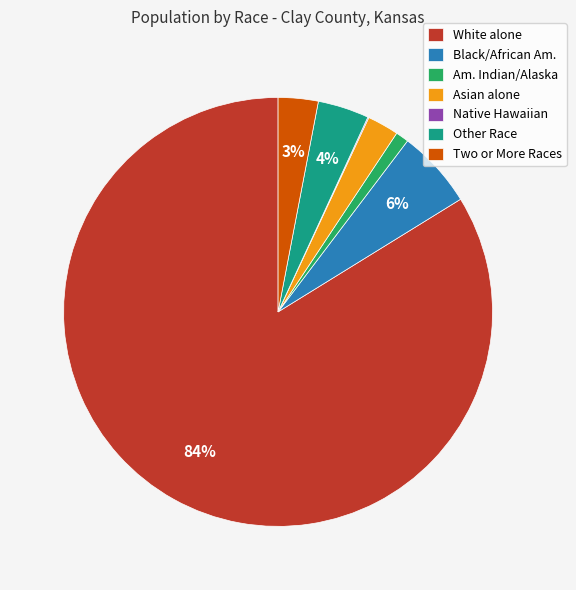

To the nearest percent, what is the difference between the largest and smallest slice percentages?

84%